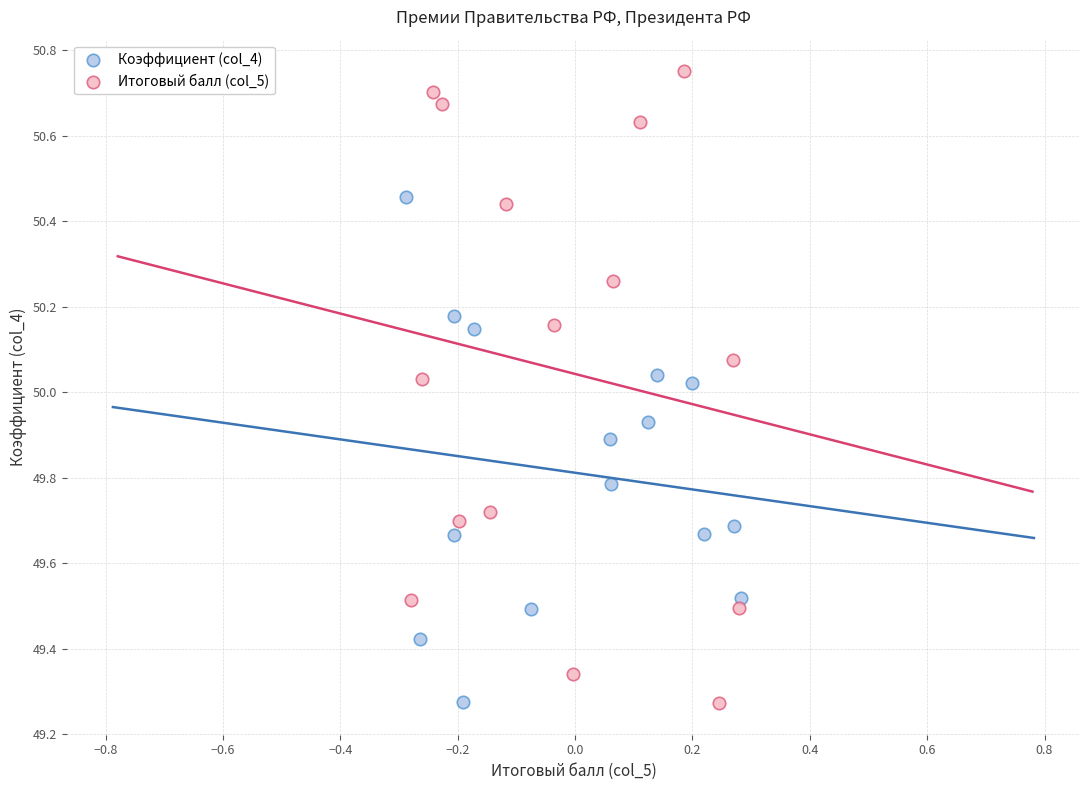

Which series reaches the maximum Y coordinate?

Итоговый балл (col_5)